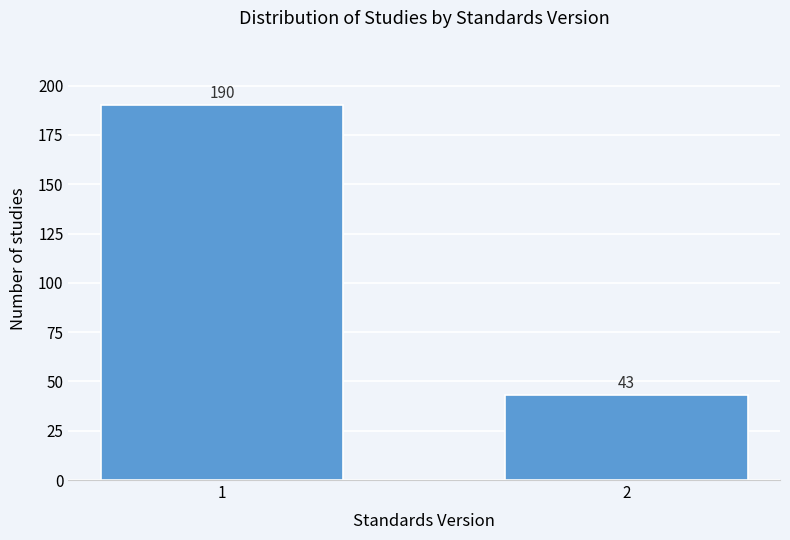

Reading left to right, extract all data points from this chart.

190	43